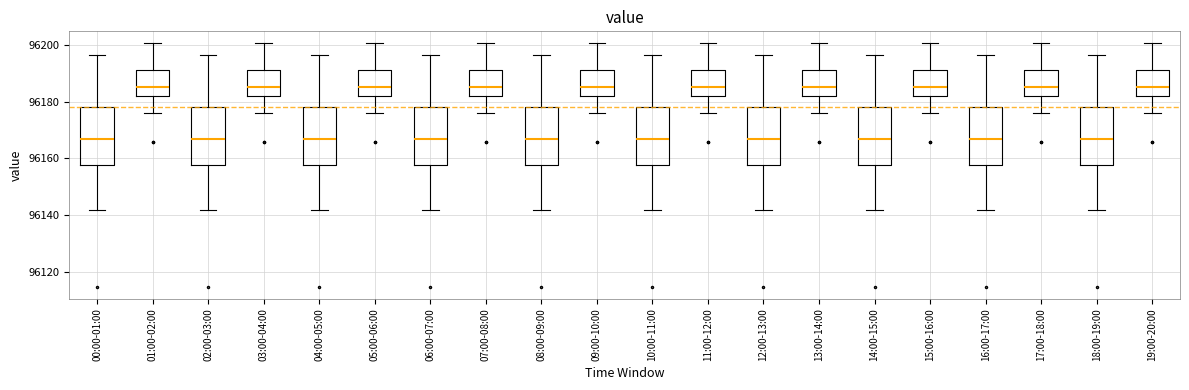

Reading left to right, read every box against the y-axis: the position of its median line, the range the box covers, and the ends of its whiskers. The values are not printed on the chart, so give them approximately, as read against the axis.

00:00-01:00: median 96166, box 96158 to 96178, whiskers 96142 to 96196
01:00-02:00: median 96186, box 96182 to 96192, whiskers 96176 to 96200
02:00-03:00: median 96166, box 96158 to 96178, whiskers 96142 to 96196
03:00-04:00: median 96186, box 96182 to 96192, whiskers 96176 to 96200
04:00-05:00: median 96166, box 96158 to 96178, whiskers 96142 to 96196
05:00-06:00: median 96186, box 96182 to 96192, whiskers 96176 to 96200
06:00-07:00: median 96166, box 96158 to 96178, whiskers 96142 to 96196
07:00-08:00: median 96186, box 96182 to 96192, whiskers 96176 to 96200
08:00-09:00: median 96166, box 96158 to 96178, whiskers 96142 to 96196
09:00-10:00: median 96186, box 96182 to 96192, whiskers 96176 to 96200
10:00-11:00: median 96166, box 96158 to 96178, whiskers 96142 to 96196
11:00-12:00: median 96186, box 96182 to 96192, whiskers 96176 to 96200
12:00-13:00: median 96166, box 96158 to 96178, whiskers 96142 to 96196
13:00-14:00: median 96186, box 96182 to 96192, whiskers 96176 to 96200
14:00-15:00: median 96166, box 96158 to 96178, whiskers 96142 to 96196
15:00-16:00: median 96186, box 96182 to 96192, whiskers 96176 to 96200
16:00-17:00: median 96166, box 96158 to 96178, whiskers 96142 to 96196
17:00-18:00: median 96186, box 96182 to 96192, whiskers 96176 to 96200
18:00-19:00: median 96166, box 96158 to 96178, whiskers 96142 to 96196
19:00-20:00: median 96186, box 96182 to 96192, whiskers 96176 to 96200